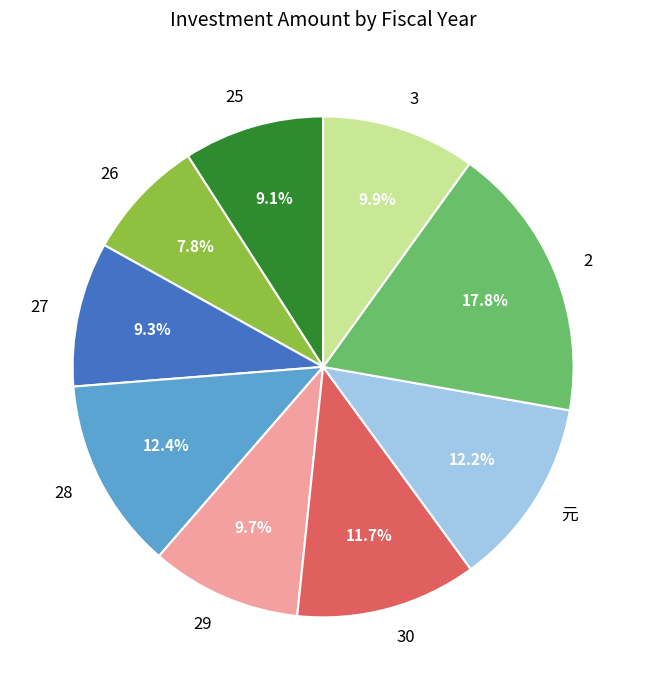

To the nearest percent, what is the combined percentage of 28 and 元?

25%